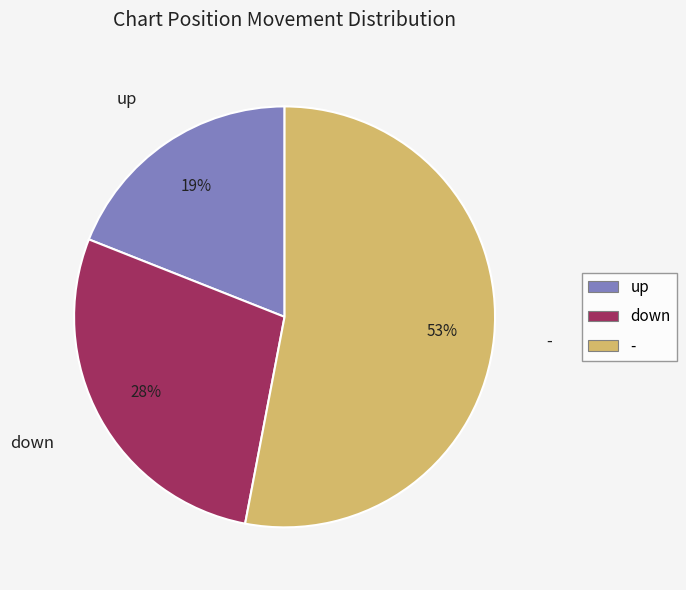

To the nearest percent, what is the combined percentage of - and down?

81%